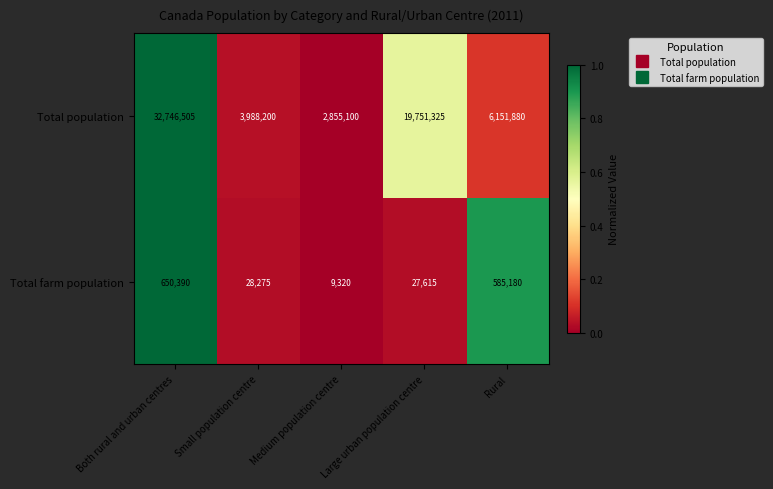

Between Small population centre and Medium population centre, which series saw the biggest shift?

Total population